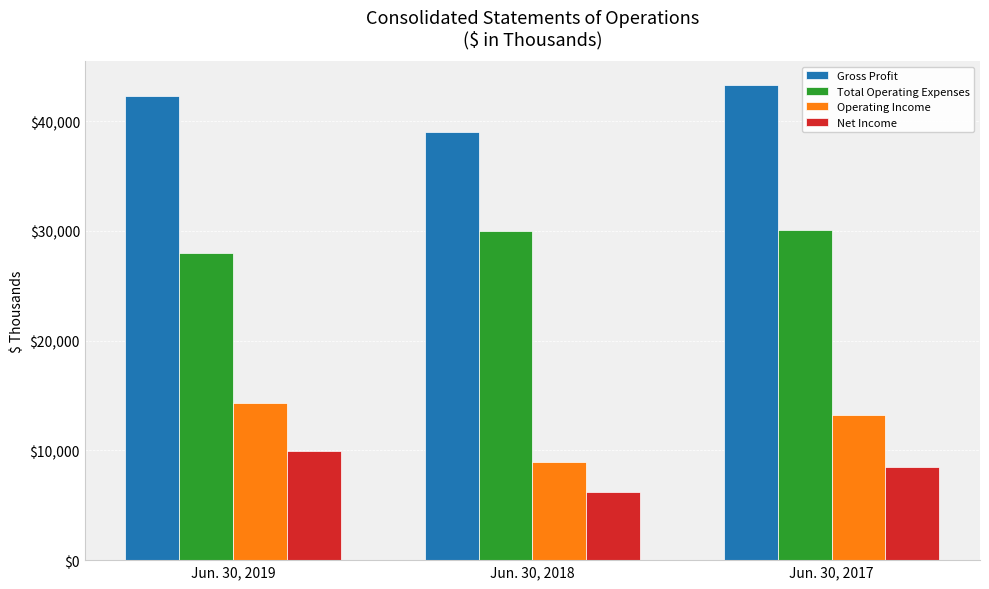

What is the difference between the maximum and minimum values in the Total Operating Expenses series?

2129